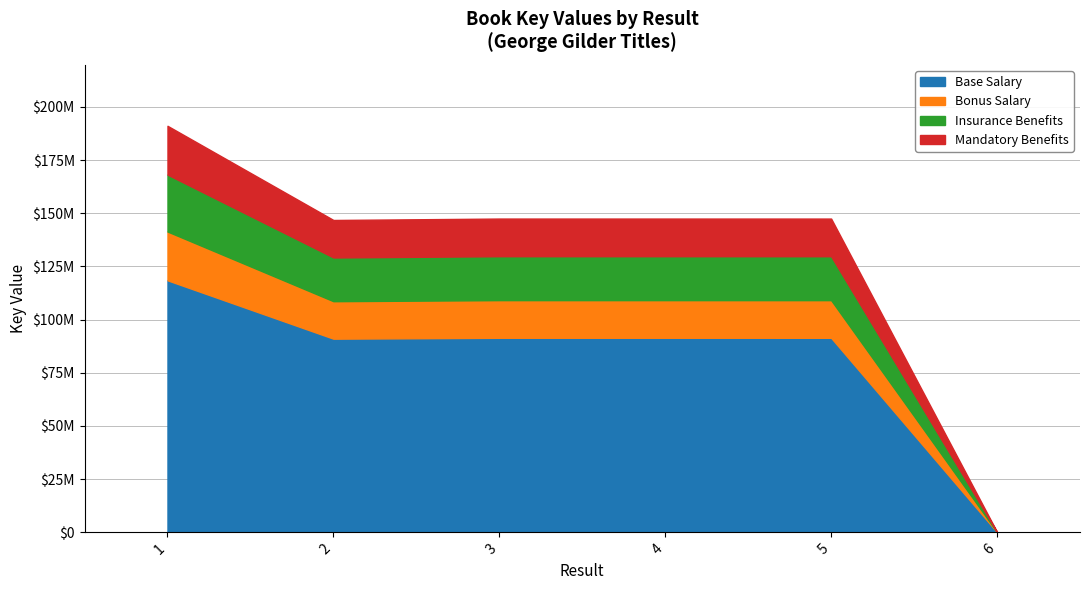

Count the number of values greater than 147501138.

2